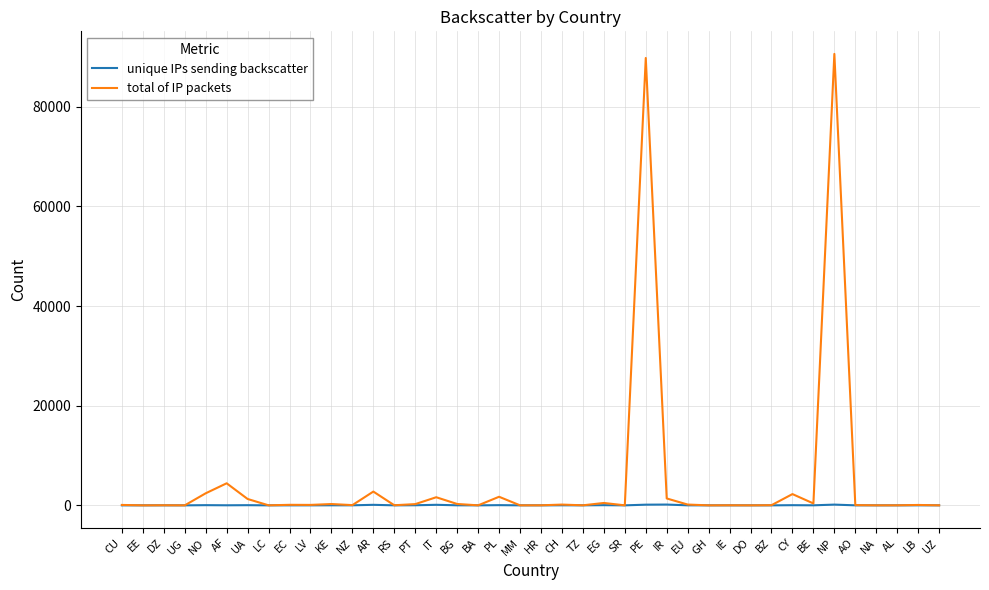

Which series has the widest spread of values?

total of IP packets